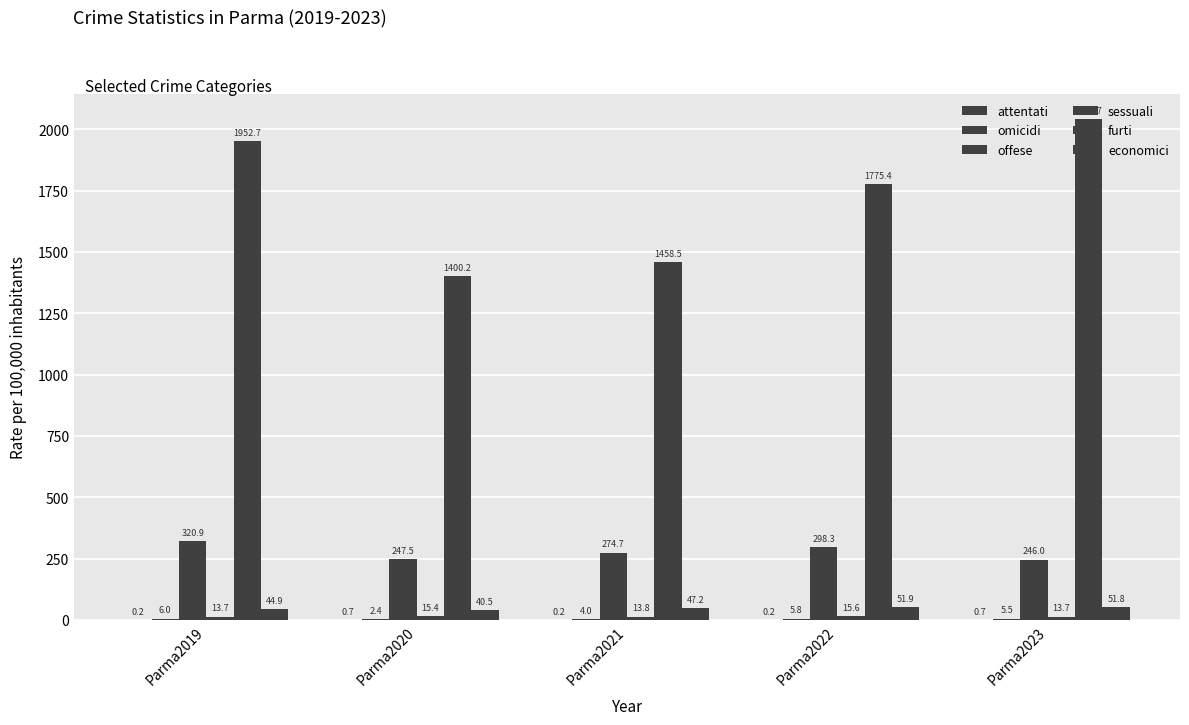

Are the bars grouped side by side (vs. stacked)?

Yes